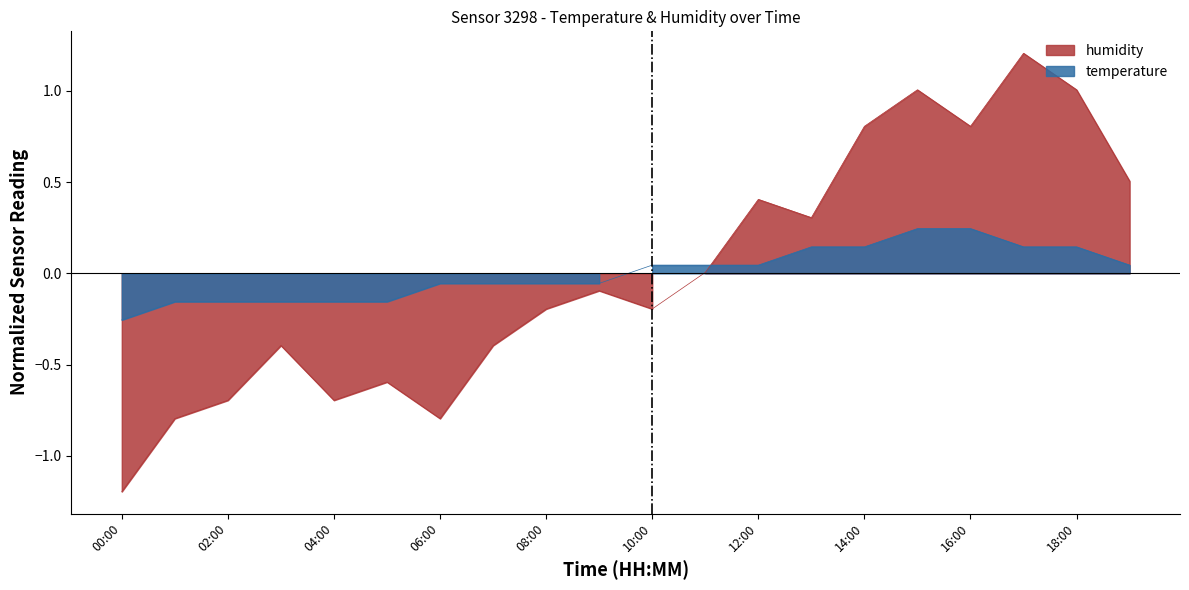

What is the value of the temperature point at the 9th from the left?

-0.1